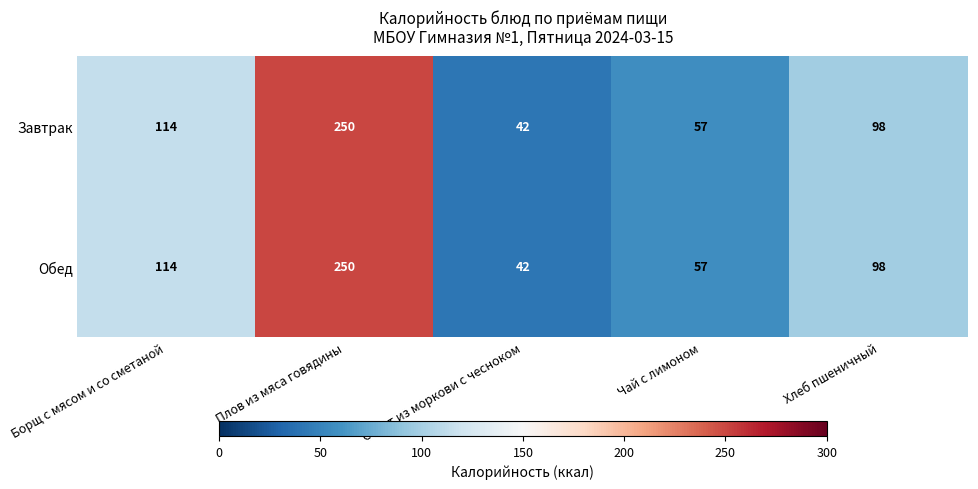

What is the average value of the Завтрак series?

112